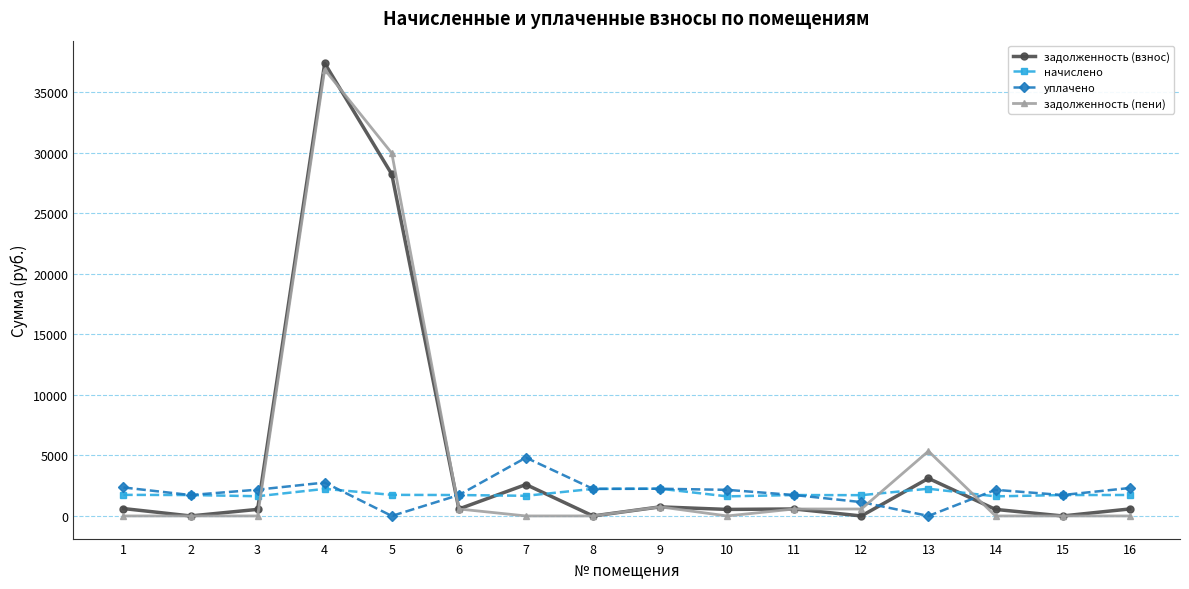

Count the number of data series in this chart.

4